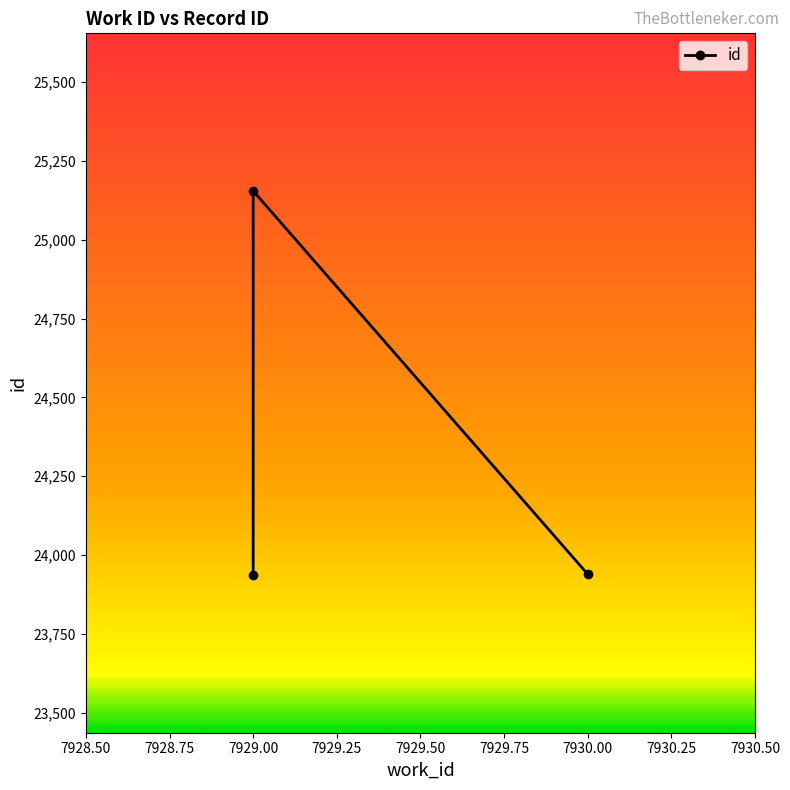

What is the maximum value shown in the chart?

25155